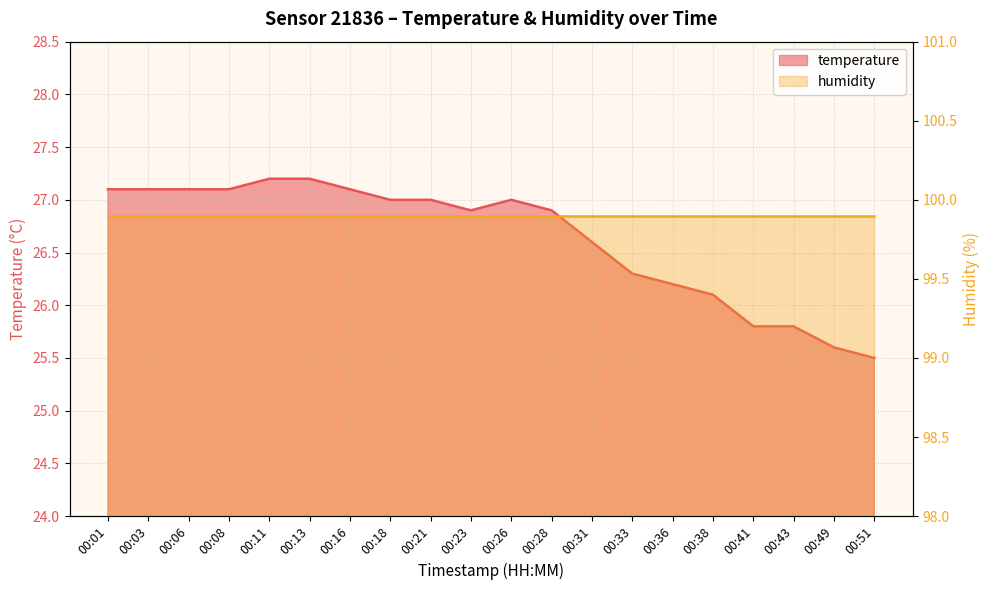

What is the difference between the maximum and minimum values?

1.7